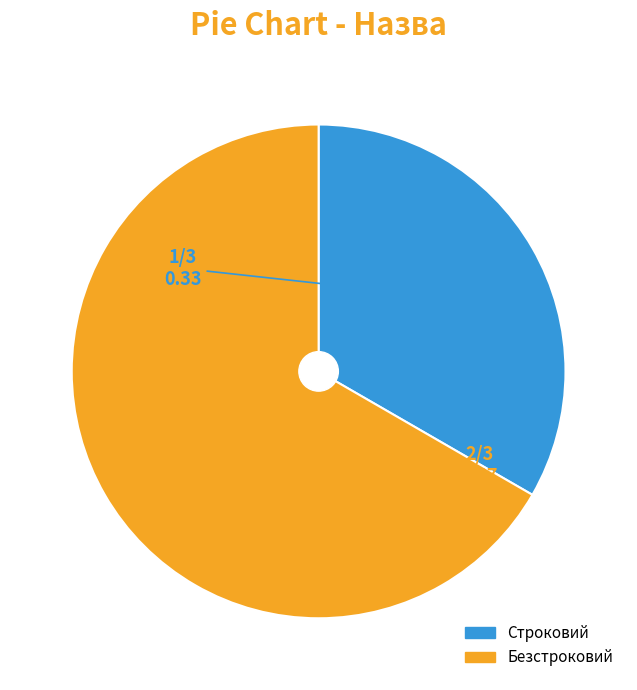

Approximately how many times larger is the value at Безстроковий compared to Строковий?

2.0